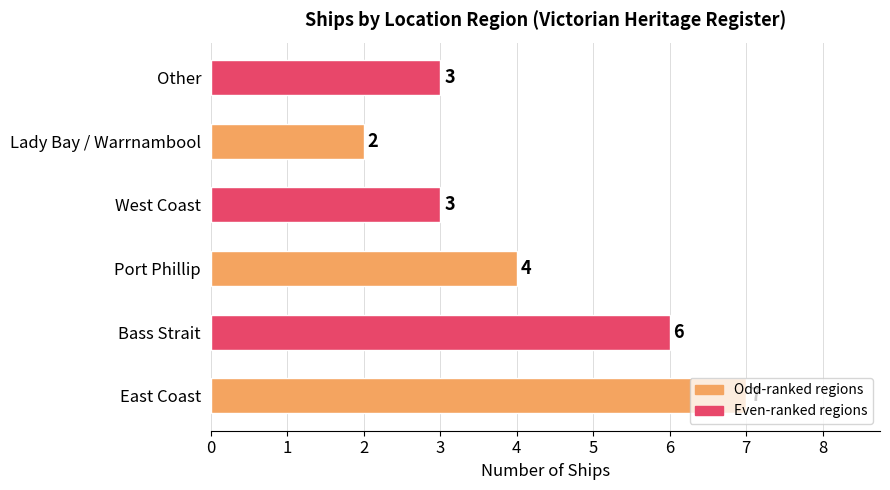

What is the minimum value shown in the chart?

2